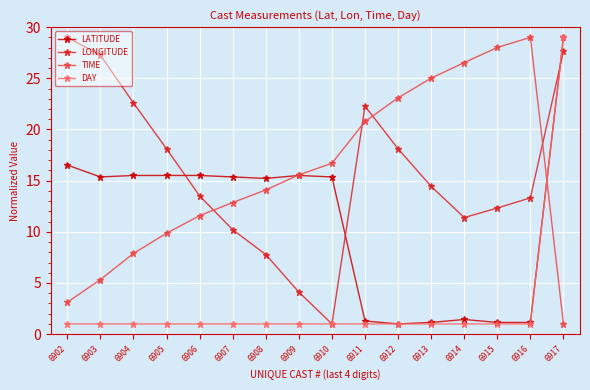

What is the greatest value displayed?

29.0